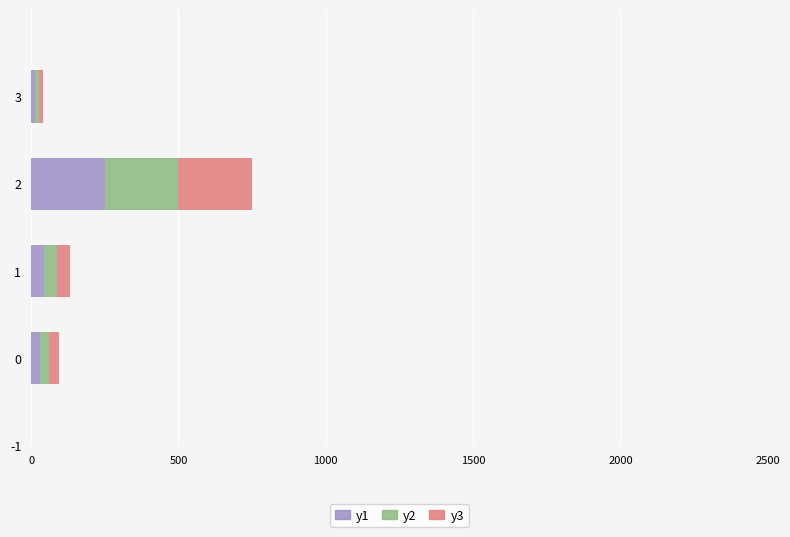

What is the total value across all series at 2?

750.0